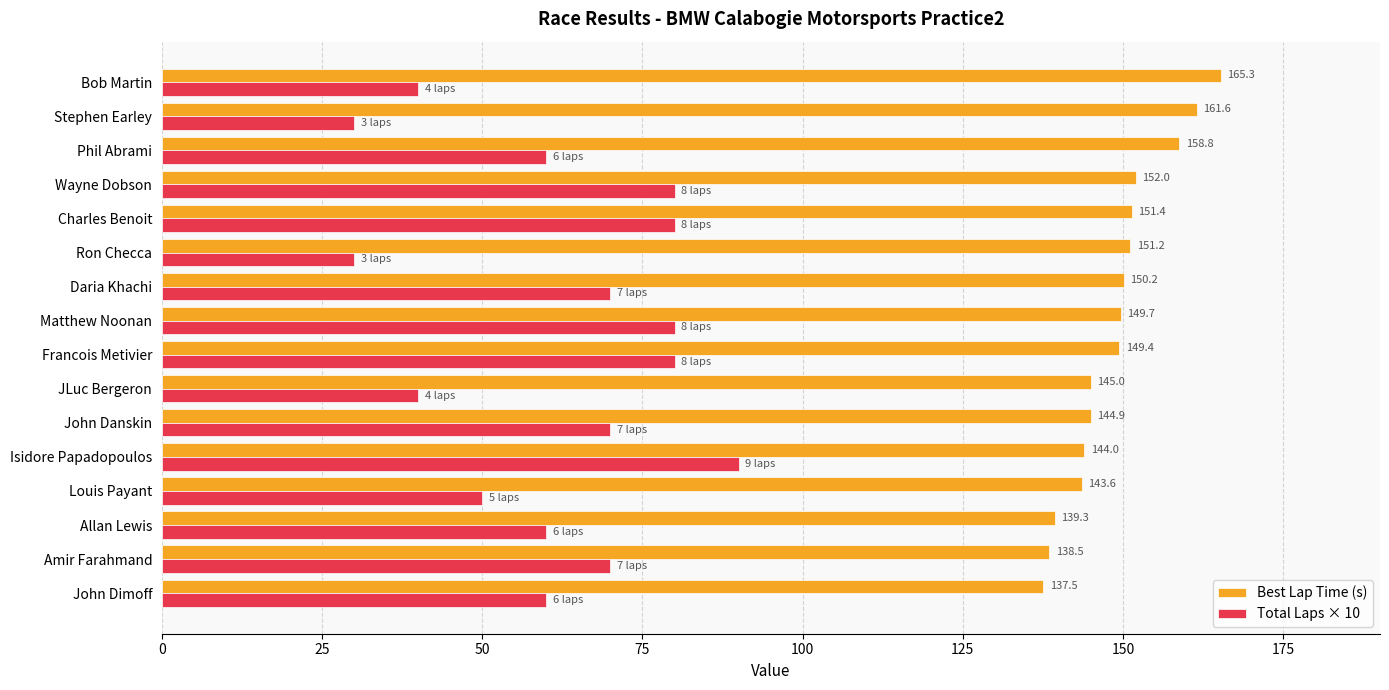

At Stephen Earley, list the series in order from smallest to largest.

Total Laps × 10, Best Lap Time (s)